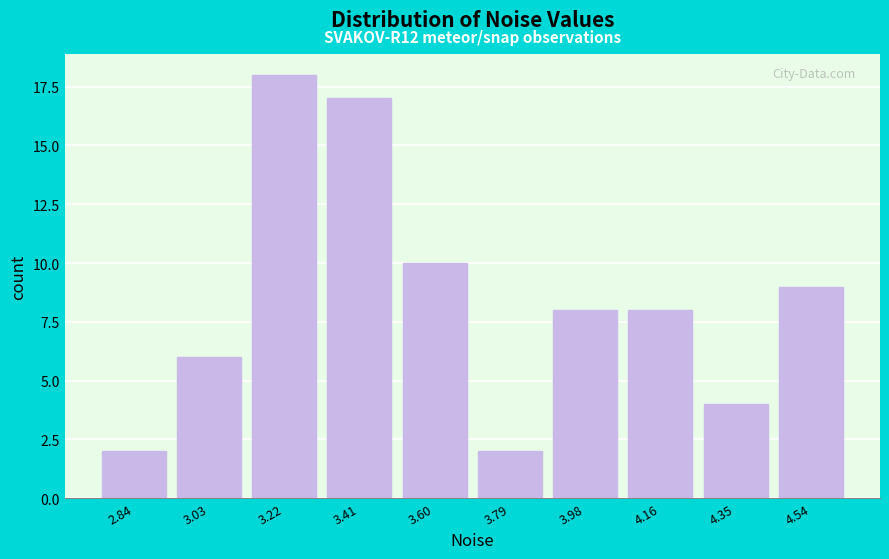

Reading left to right, what are all the values shown in this chart?

2	6	18	17	10	2	8	8	4	9